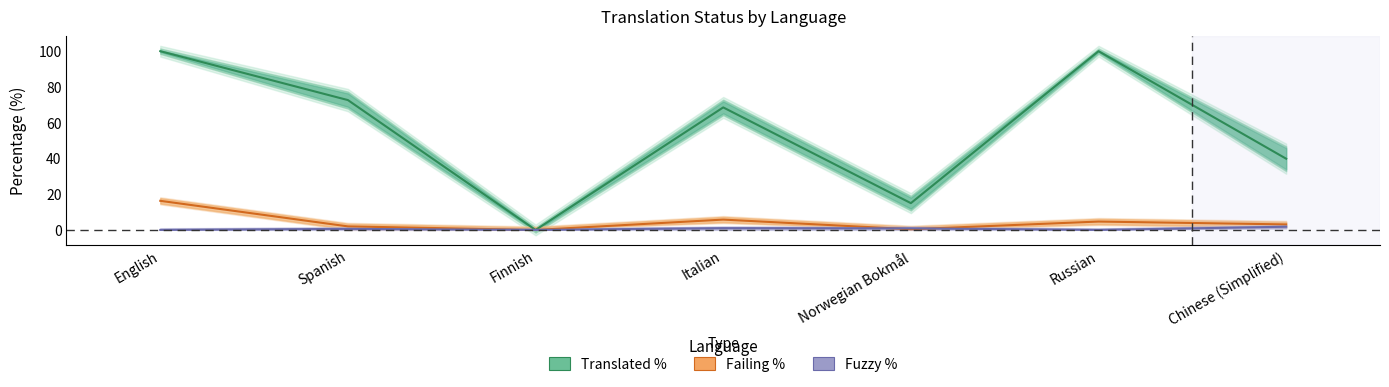

What position from the left is Spanish?

2